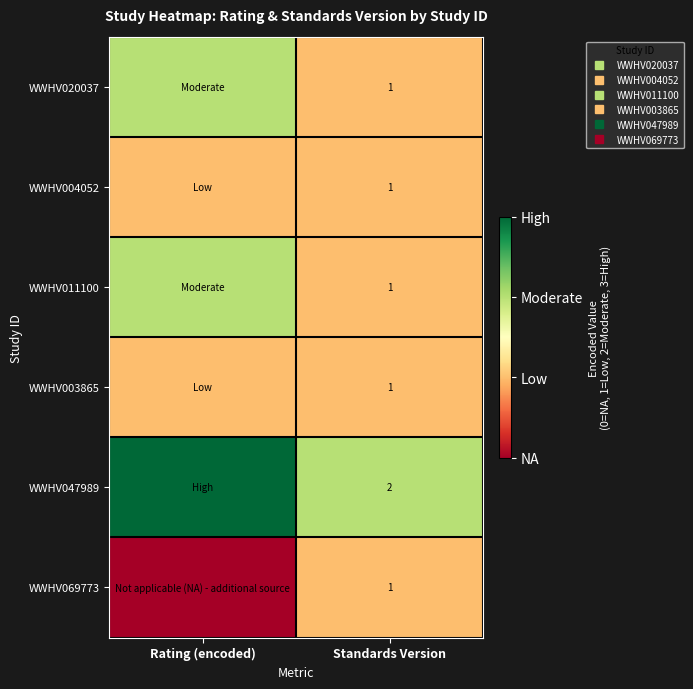

Rank the series at Rating (encoded) from lowest to highest value.

WWHV069773, WWHV004052, WWHV003865, WWHV020037, WWHV011100, WWHV047989